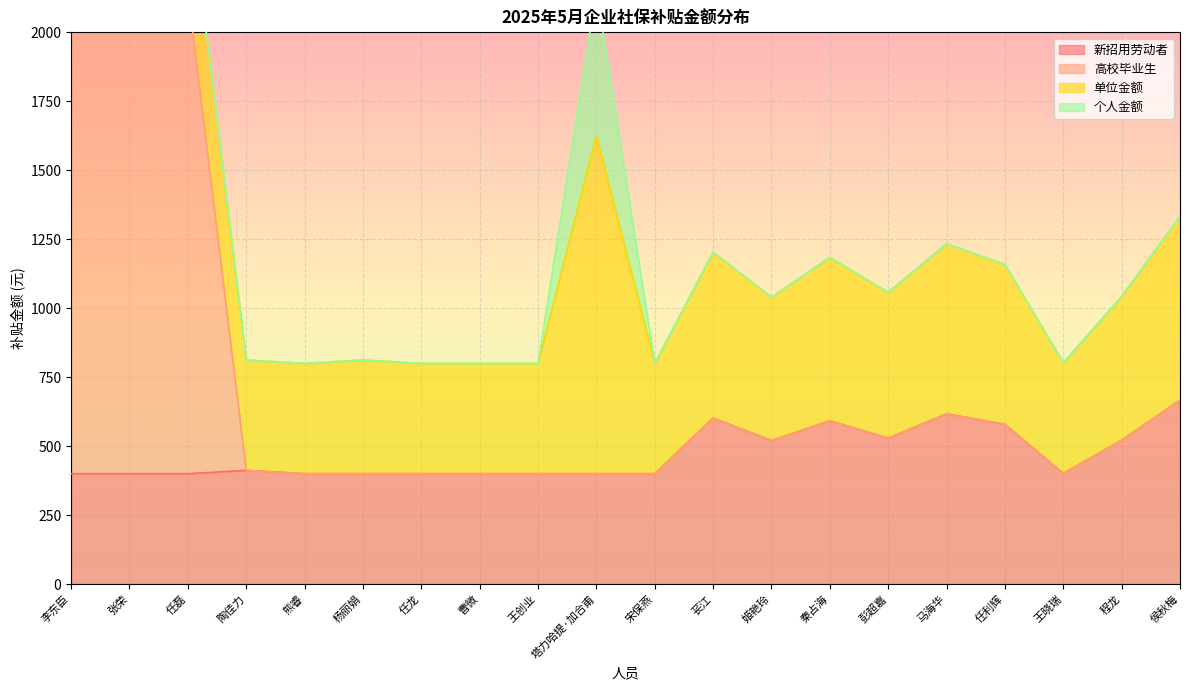

How many values in the 高校毕业生 series exceed 521?

10